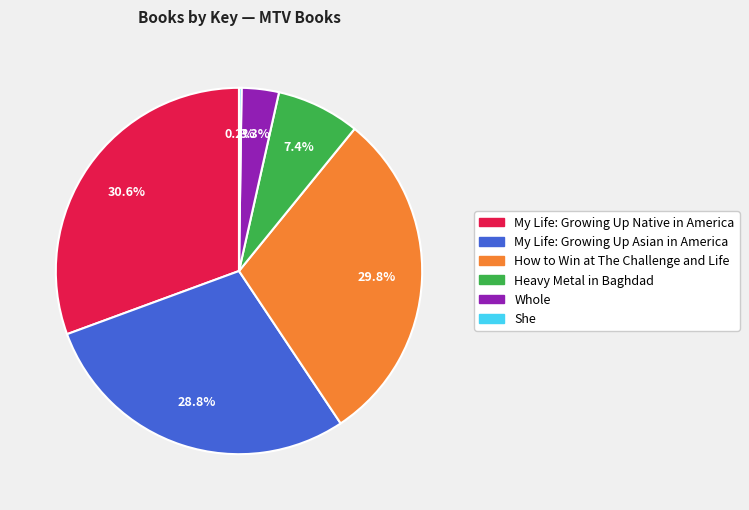

Is it true that Heavy Metal in Baghdad is 1% of the pie?

False